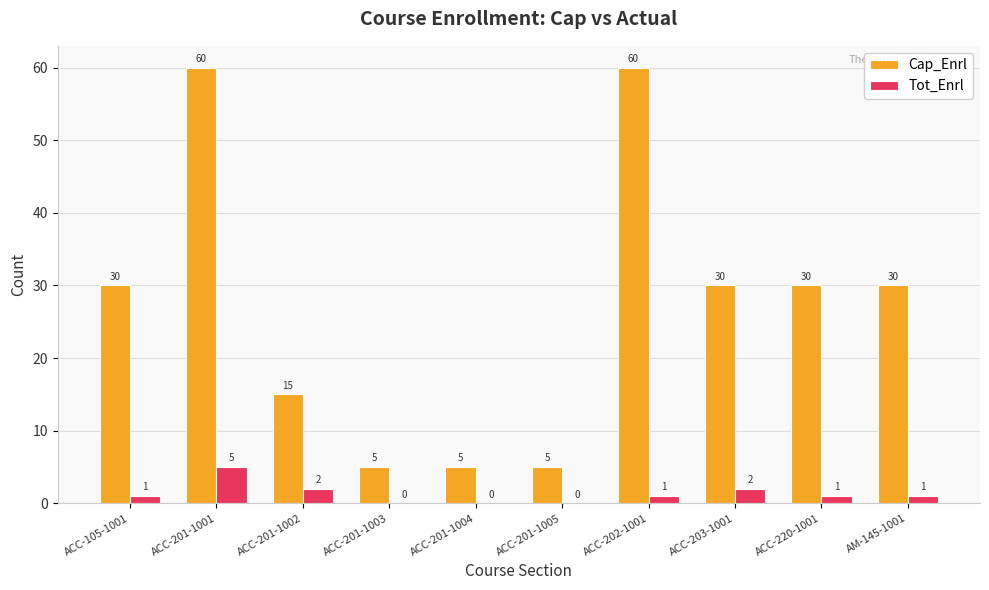

Does the chart contain stacked bars?

No